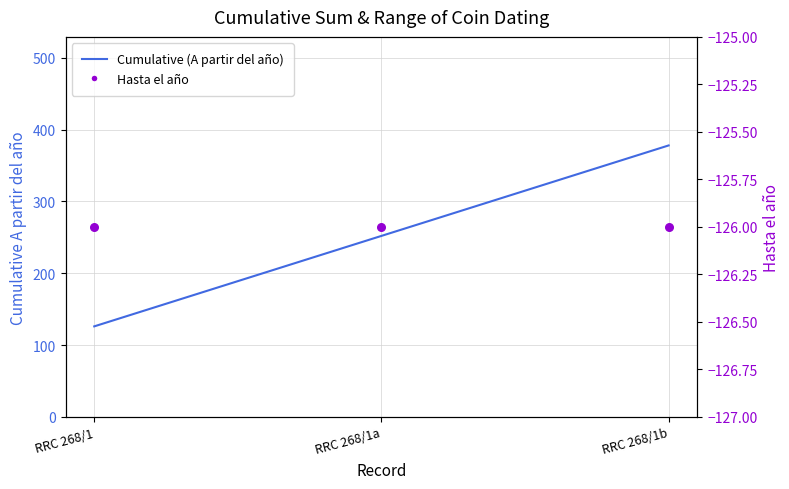

What is the total value across all series at RRC 268/1a?

126